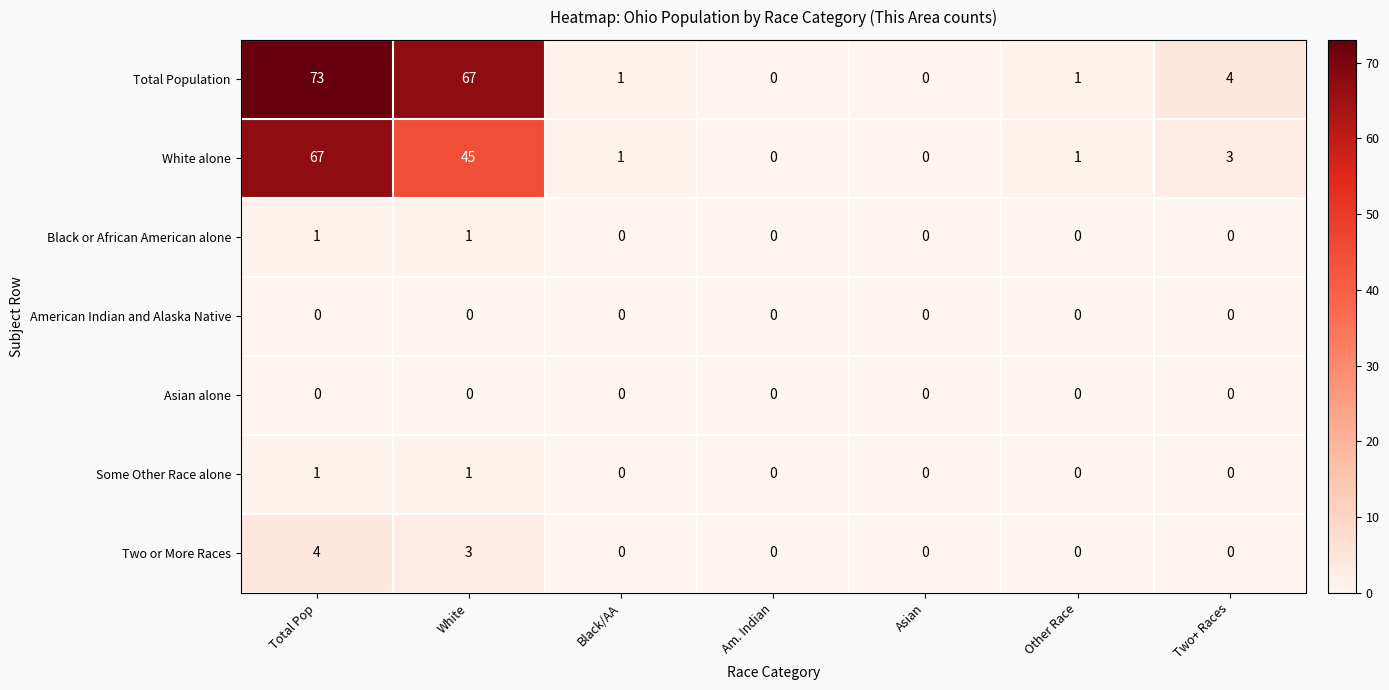

Is it true that White alone equals 0 at Asian?

True